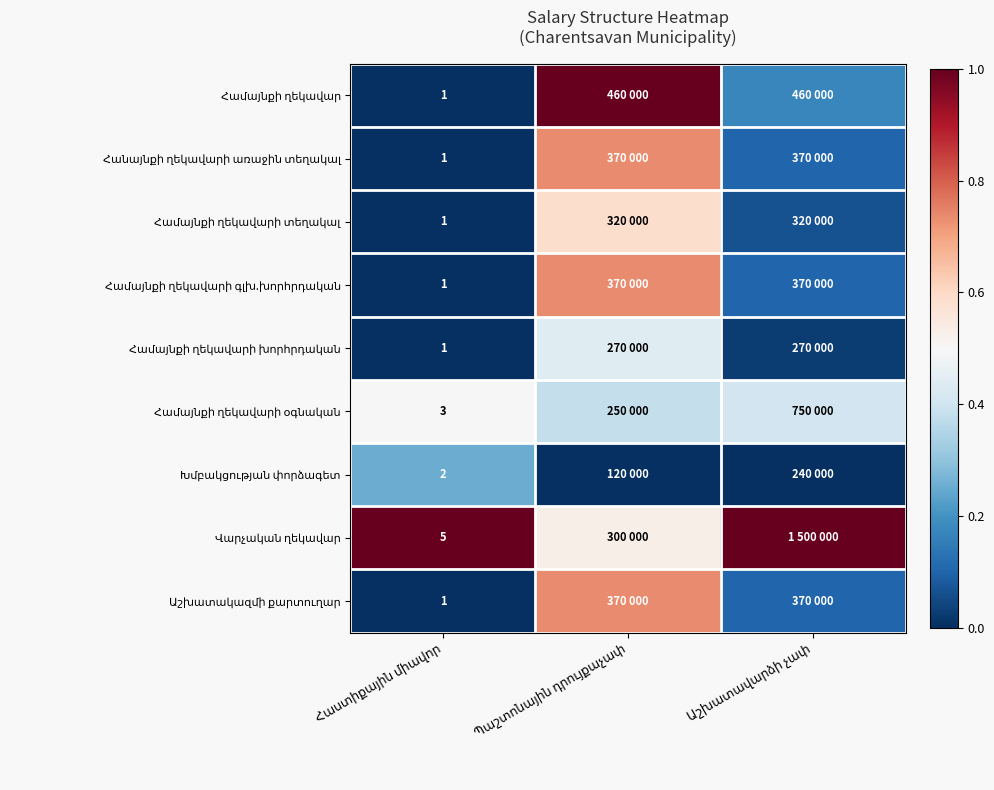

Is the value of Համայնքի ղեկավարի գլխ.խորհրդական at Հաստիքային միավոր greater than the value of Վարչական ղեկավար at Պաշտոնային դրույքաչափ?

No